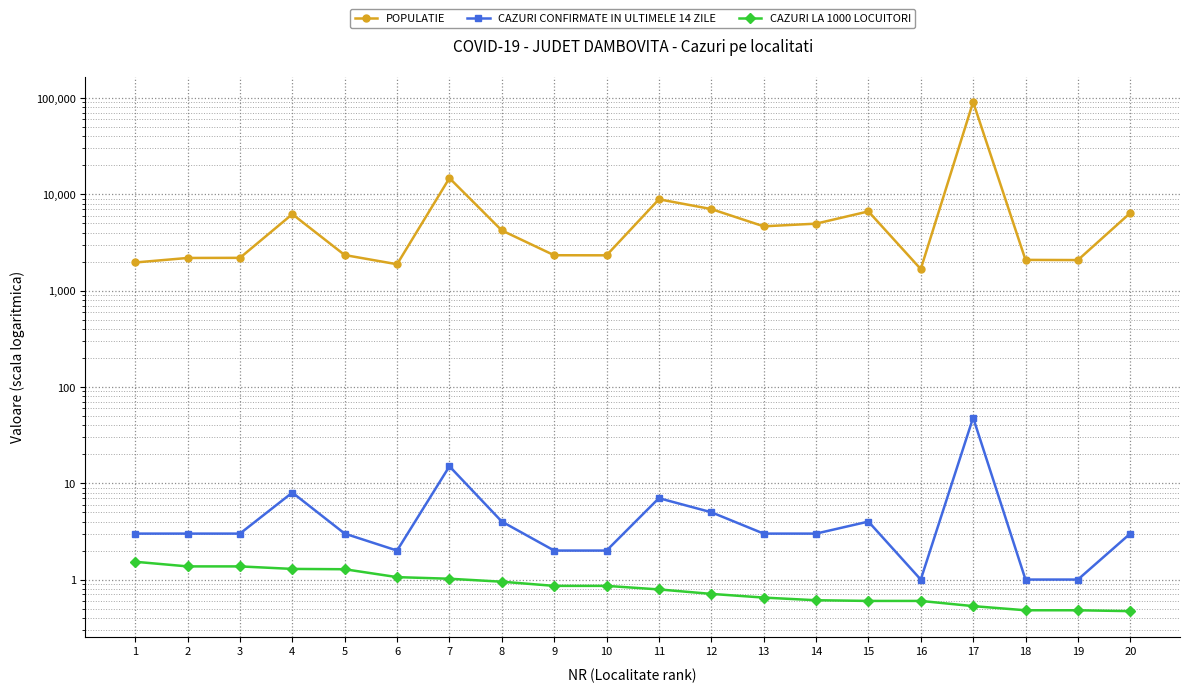

What is the total value across all series at 11?

8880.8